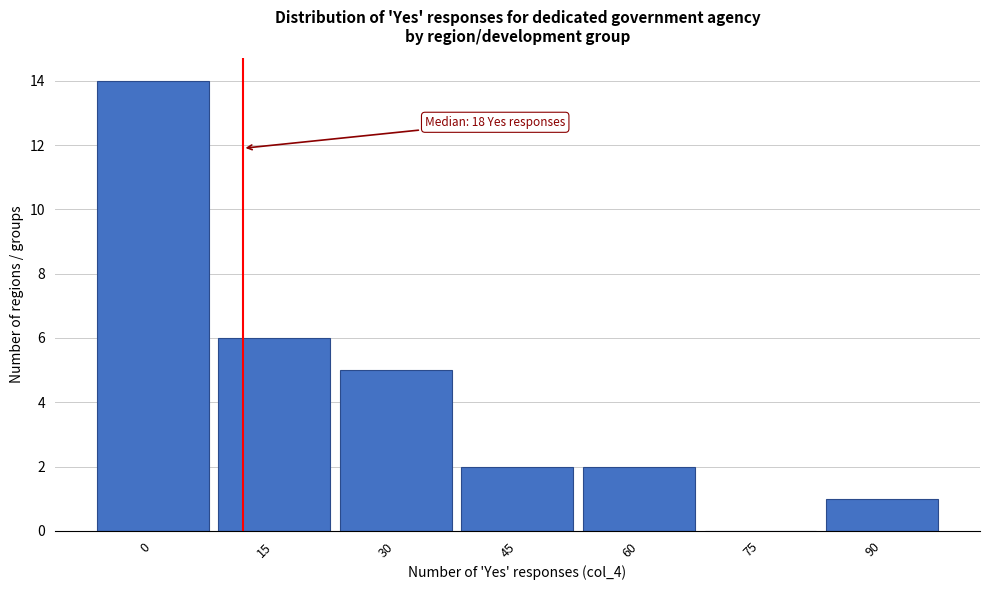

Reading left to right, what are all the values shown in this chart?

0=14	15=6	30=5	45=2	60=2	75=0	90=1